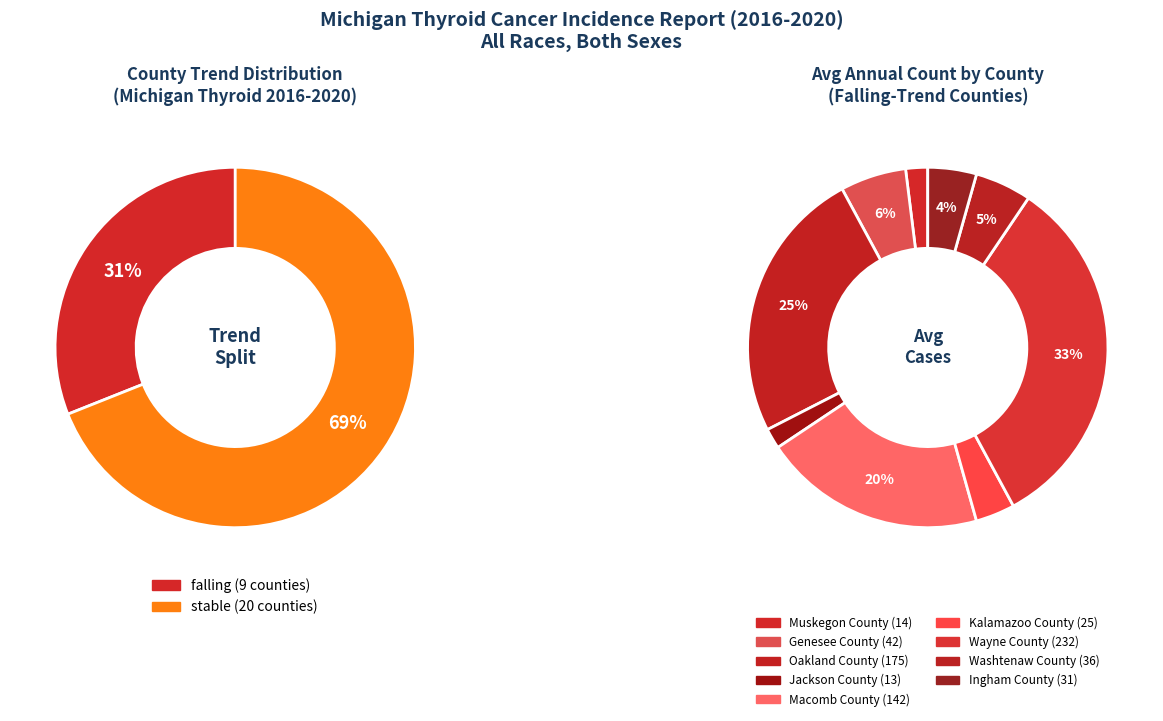

Does stable account for over 50% of the chart?

Yes